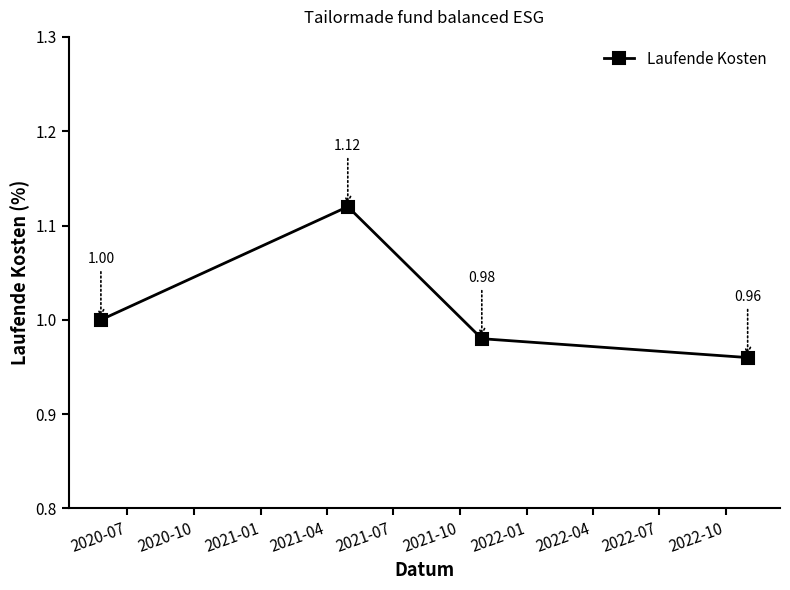

How many points are higher than both their immediate neighbors (excluding endpoints)?

1